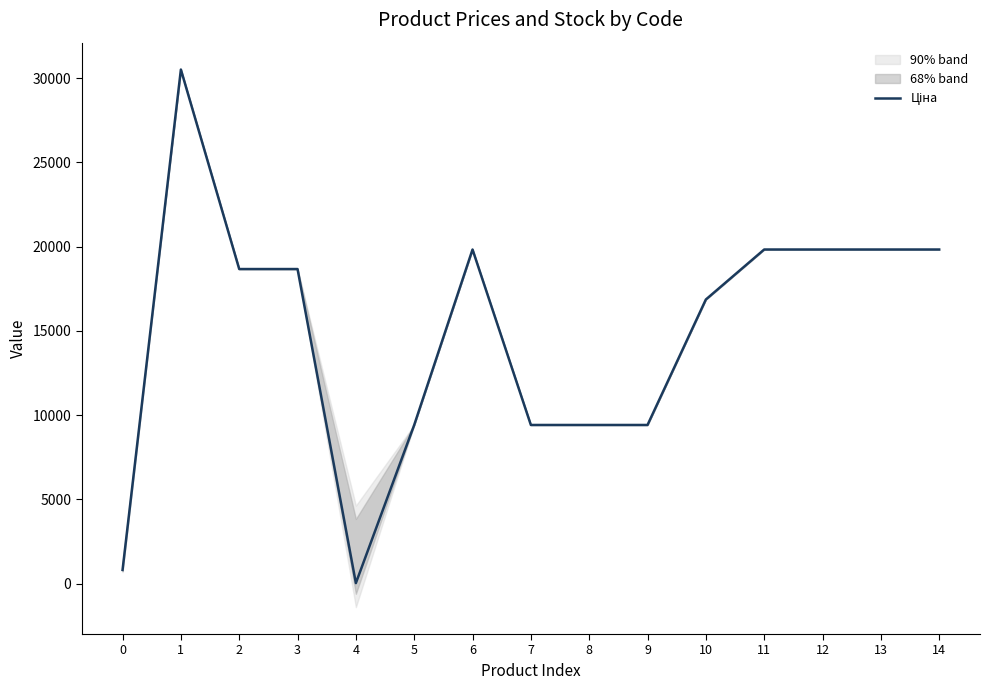

What is the value of the 9th point from the left?

9416.9